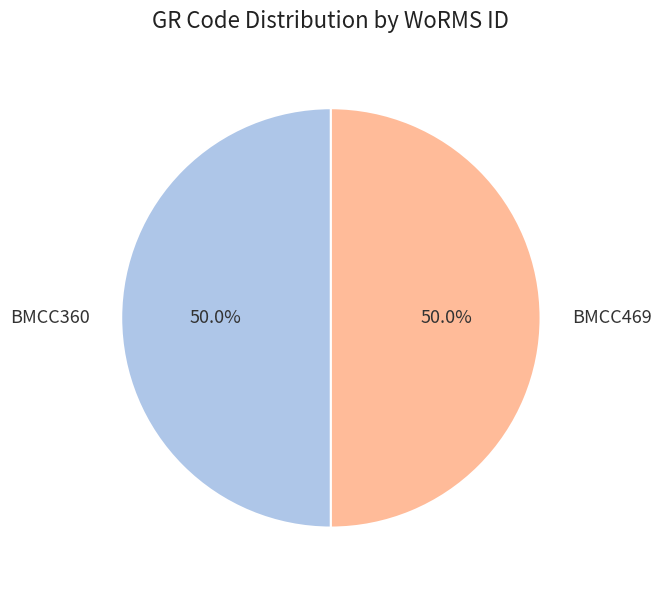

What portion of the pie excludes BMCC360?

50.0%